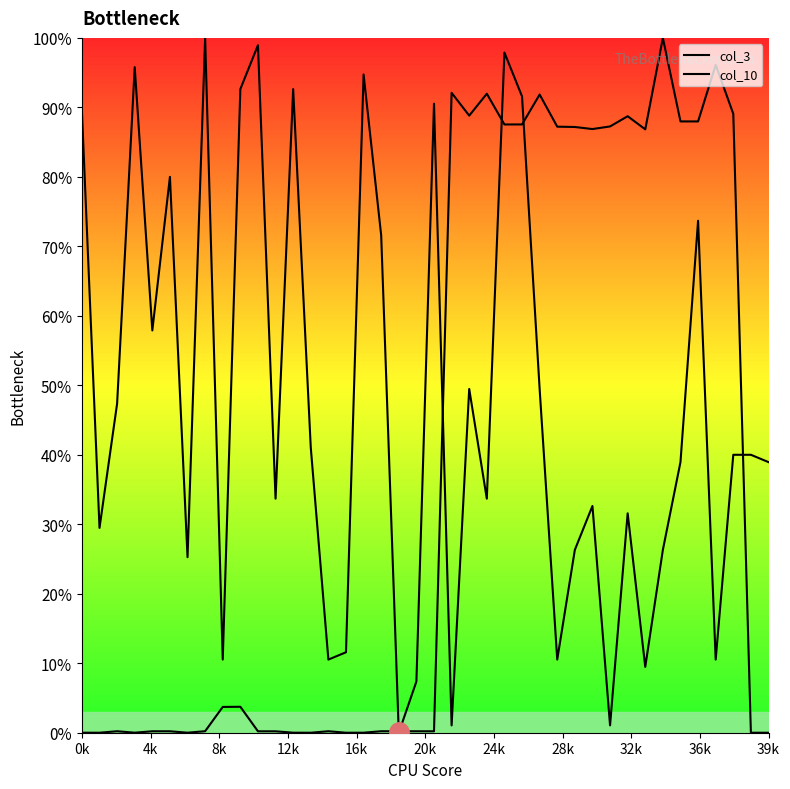

Does the chart have visible grid lines?

No